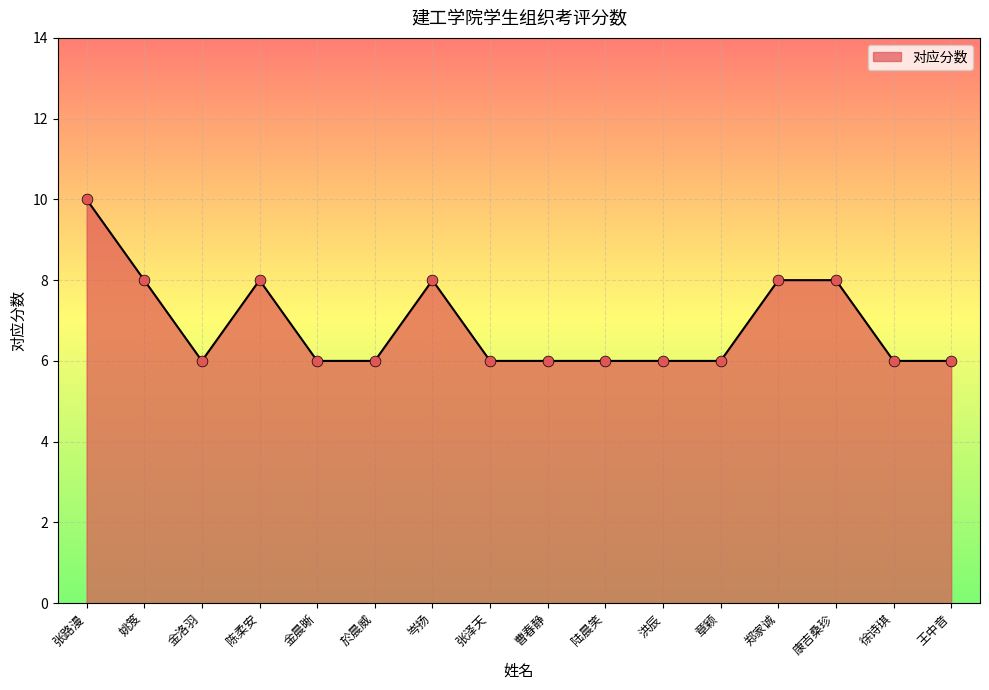

Between 於晨威 and 郑家诚, which is larger?

郑家诚